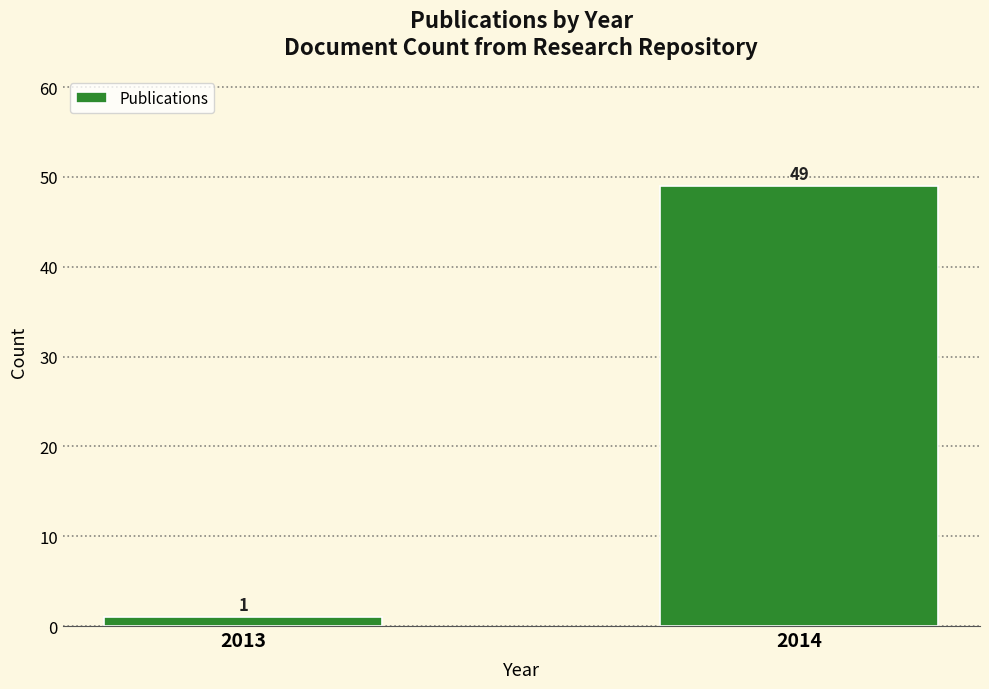

Reading left to right, what are all the values shown in this chart?

2013=1	2014=49